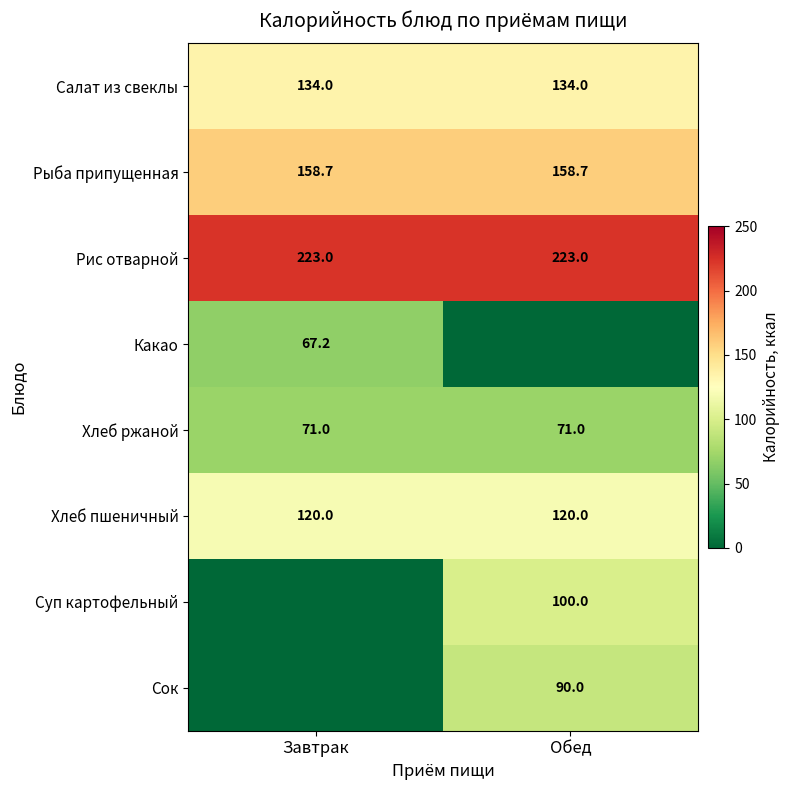

What value does the Рис отварной series have at Обед?

223.0